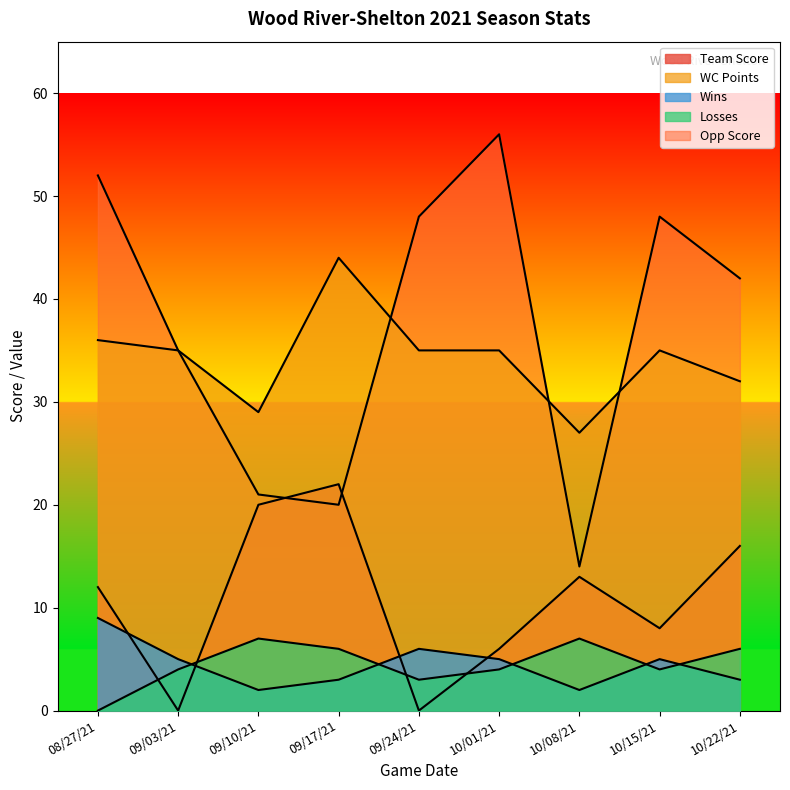

What is the highest value of the Team Score series?

22